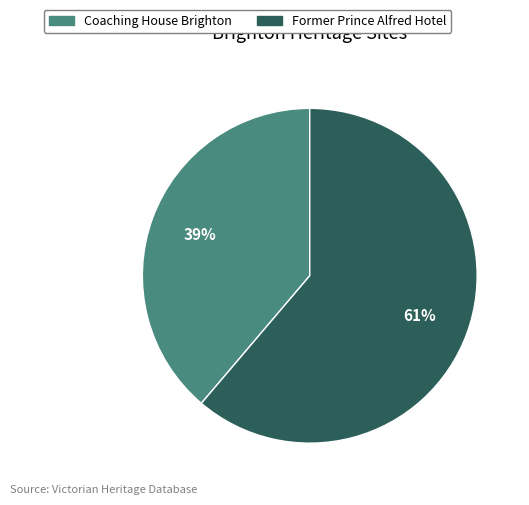

Which category has the smallest portion of the pie?

Coaching House Brighton